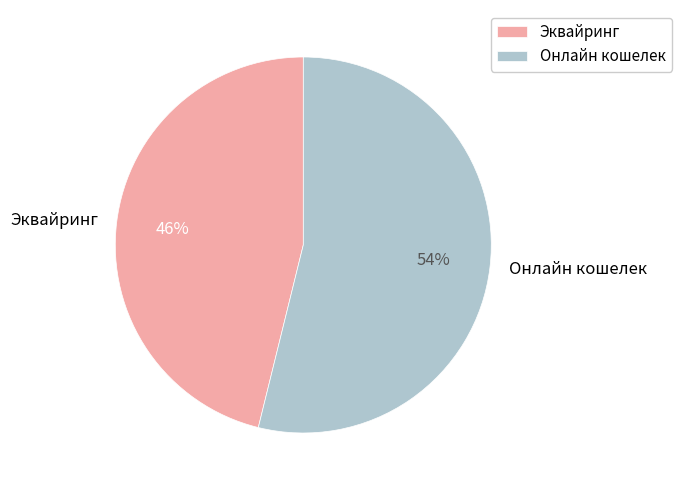

Which has a higher value, Онлайн кошелек or Эквайринг?

Онлайн кошелек